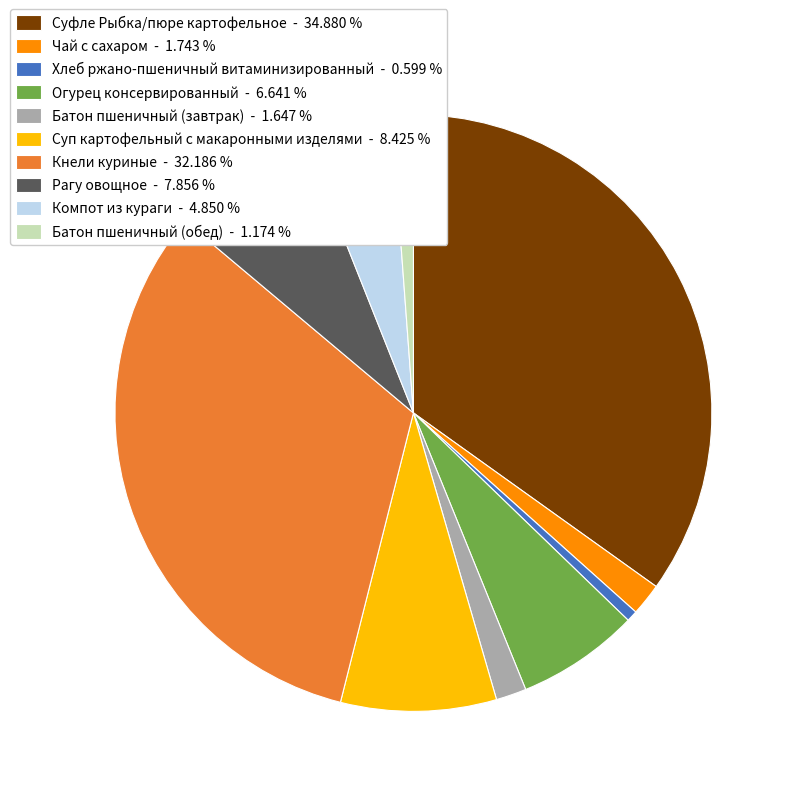

Combined, do Хлеб ржано-пшеничный витаминизированный and Батон пшеничный (завтрак) account for over 50%?

No